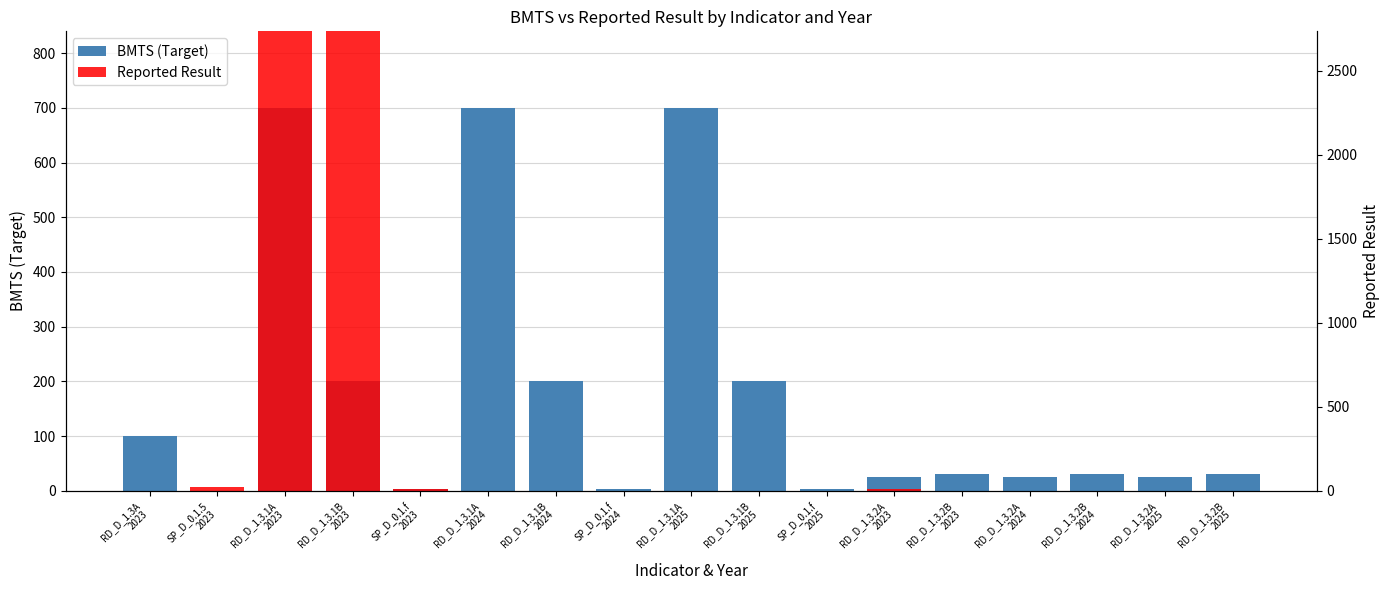

Reading left to right, extract all data points from this chart.

BMTS (Target): RD_D_1.3A
2023=100	SP_D_0.1.5
2023=0	RD_D_1.3.1A
2023=700	RD_D_1.3.1B
2023=200	SP_D_0.1.f
2023=3	RD_D_1.3.1A
2024=700	RD_D_1.3.1B
2024=200	SP_D_0.1.f
2024=3	RD_D_1.3.1A
2025=700	RD_D_1.3.1B
2025=200	SP_D_0.1.f
2025=3	RD_D_1.3.2A
2023=25	RD_D_1.3.2B
2023=30	RD_D_1.3.2A
2024=25	RD_D_1.3.2B
2024=30	RD_D_1.3.2A
2025=25	RD_D_1.3.2B
2025=30
Reported Result: RD_D_1.3A
2023=0	SP_D_0.1.5
2023=7	RD_D_1.3.1A
2023=936	RD_D_1.3.1B
2023=2280	SP_D_0.1.f
2023=4	RD_D_1.3.1A
2024=0	RD_D_1.3.1B
2024=0	SP_D_0.1.f
2024=0	RD_D_1.3.1A
2025=0	RD_D_1.3.1B
2025=0	SP_D_0.1.f
2025=0	RD_D_1.3.2A
2023=4	RD_D_1.3.2B
2023=0	RD_D_1.3.2A
2024=0	RD_D_1.3.2B
2024=0	RD_D_1.3.2A
2025=0	RD_D_1.3.2B
2025=0